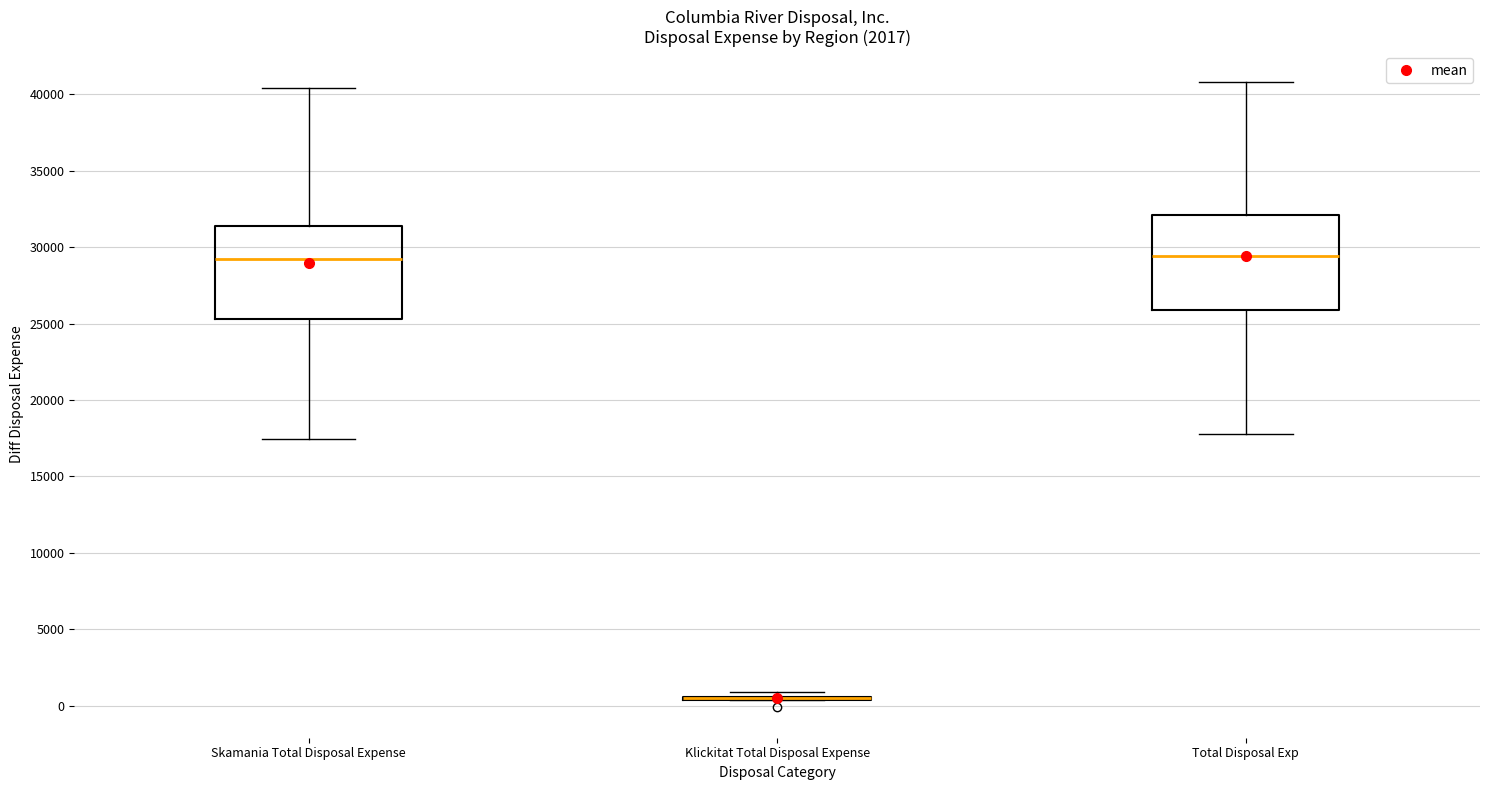

Where is the upper edge of the box for Total Disposal Exp on the y-axis? The values are not printed on the chart, so give them approximately, as read against the axis.

32000